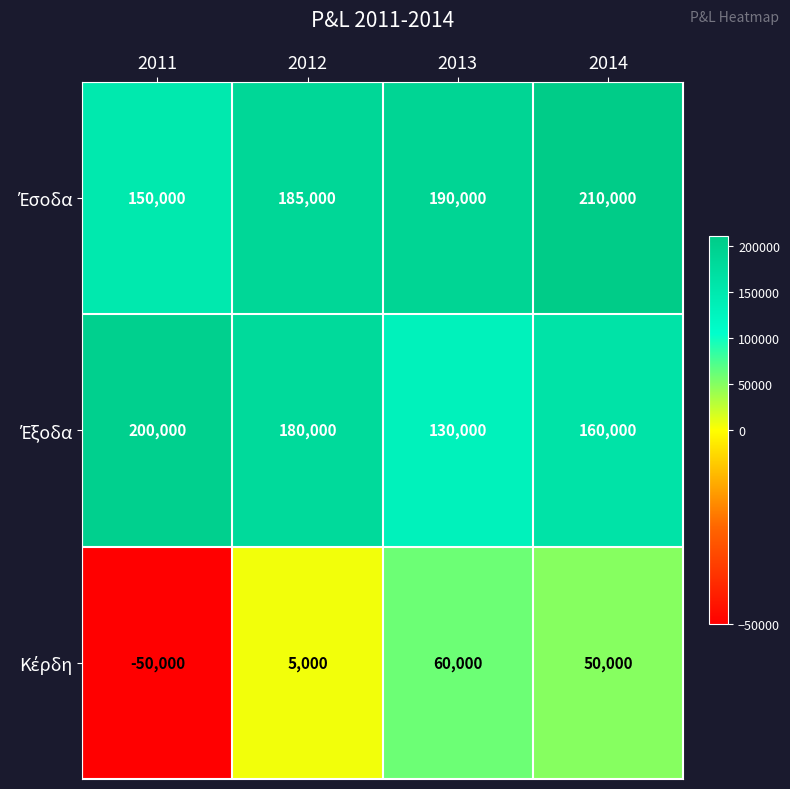

What is the total value across all series at 2013?

380000